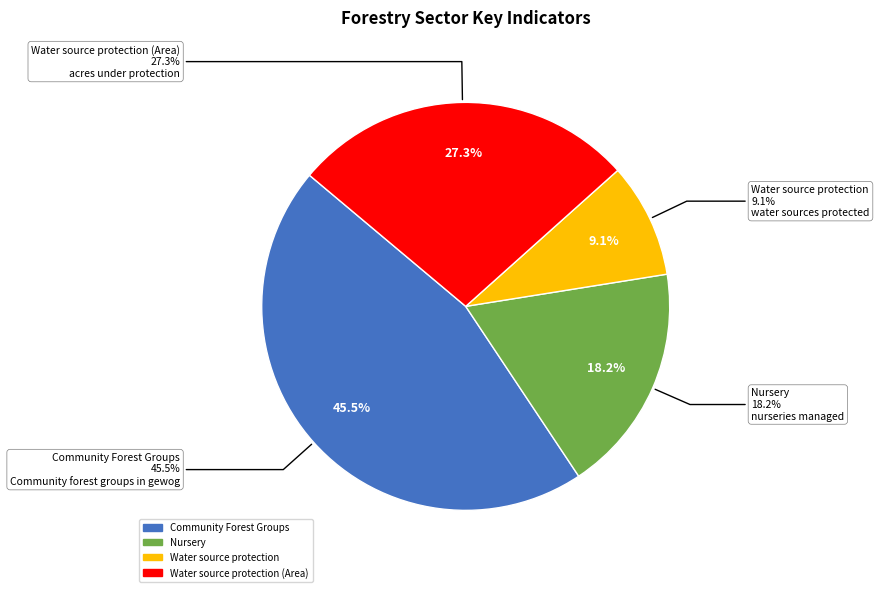

Is there any slice that represents more than half of the pie?

No